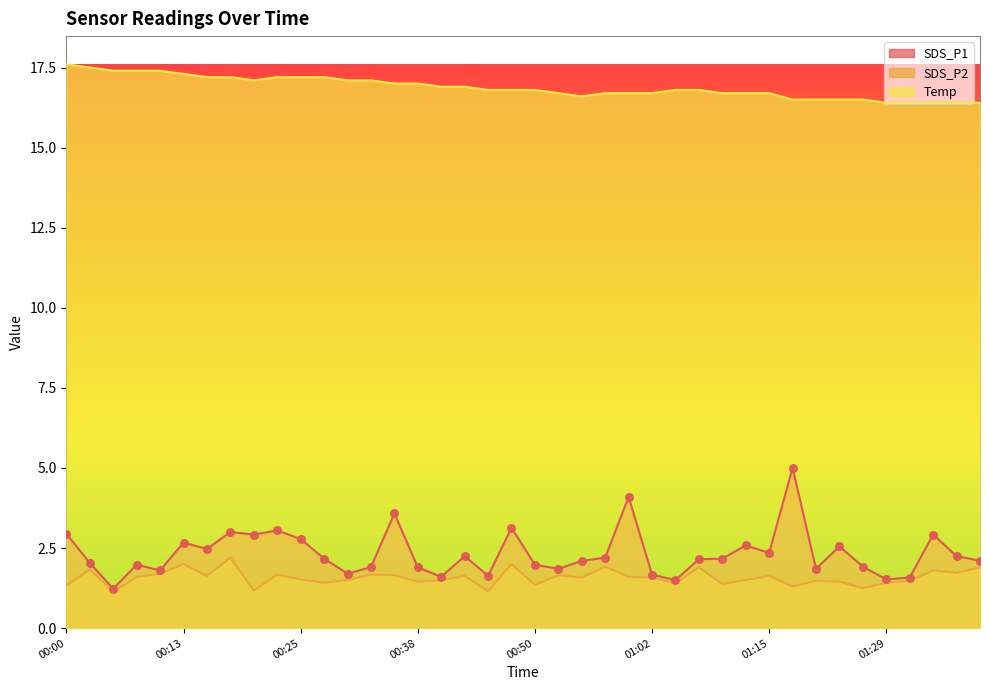

Which series has the largest total across all categories?

Temp